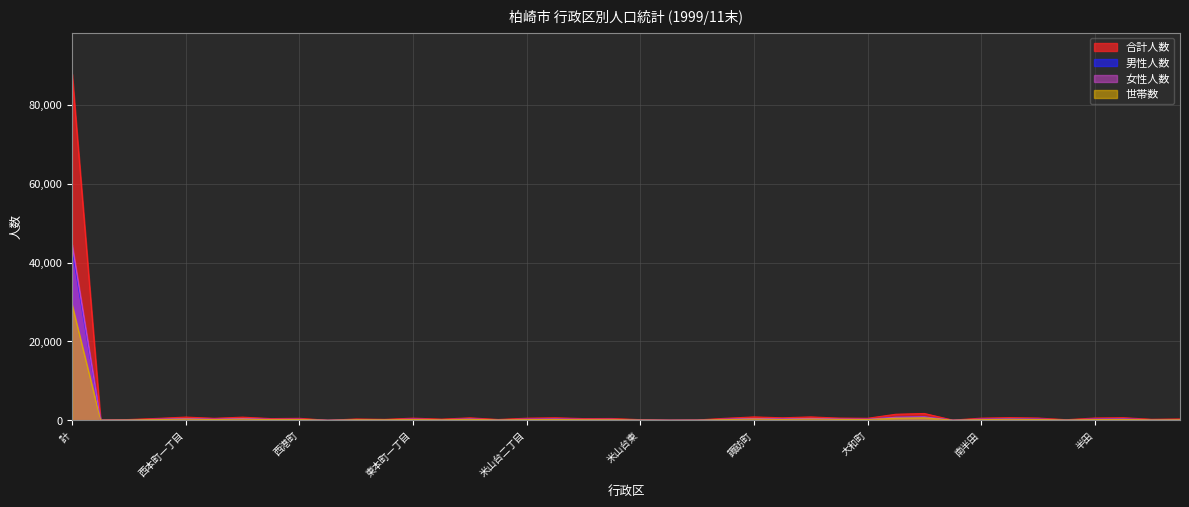

Read the 女性人数 value at 北園町, to the nearest 100.

900